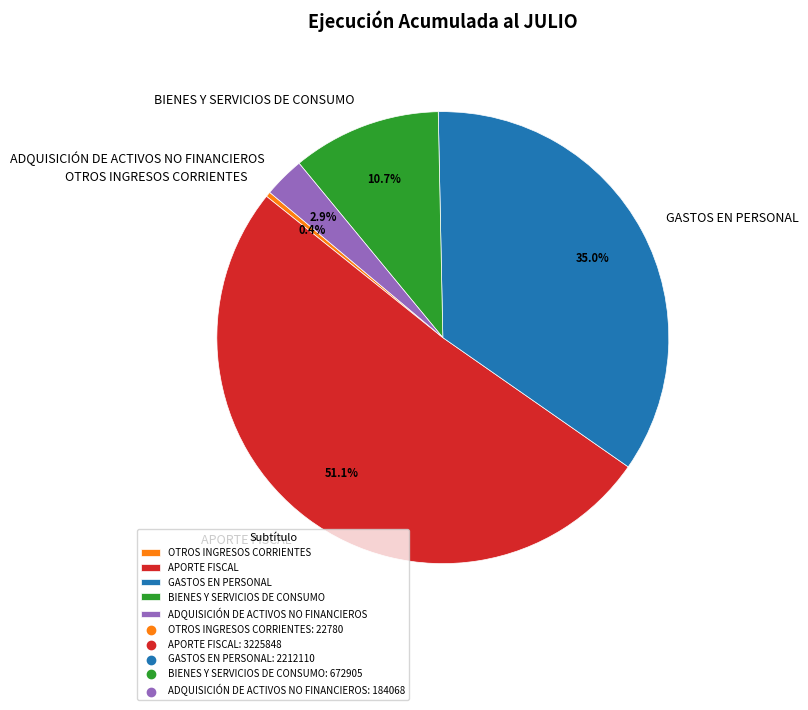

To the nearest percent, what is the difference between the largest and smallest slice percentages?

51%